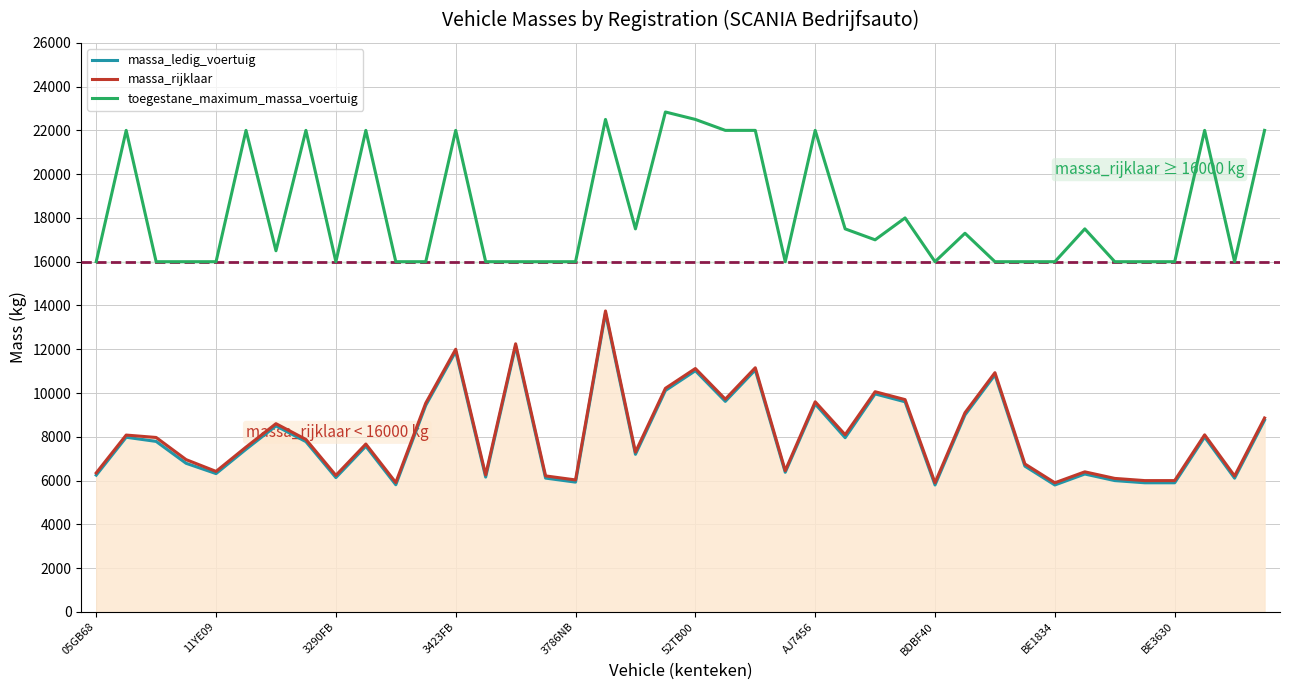

Which series has the largest range (max minus min)?

massa_ledig_voertuig